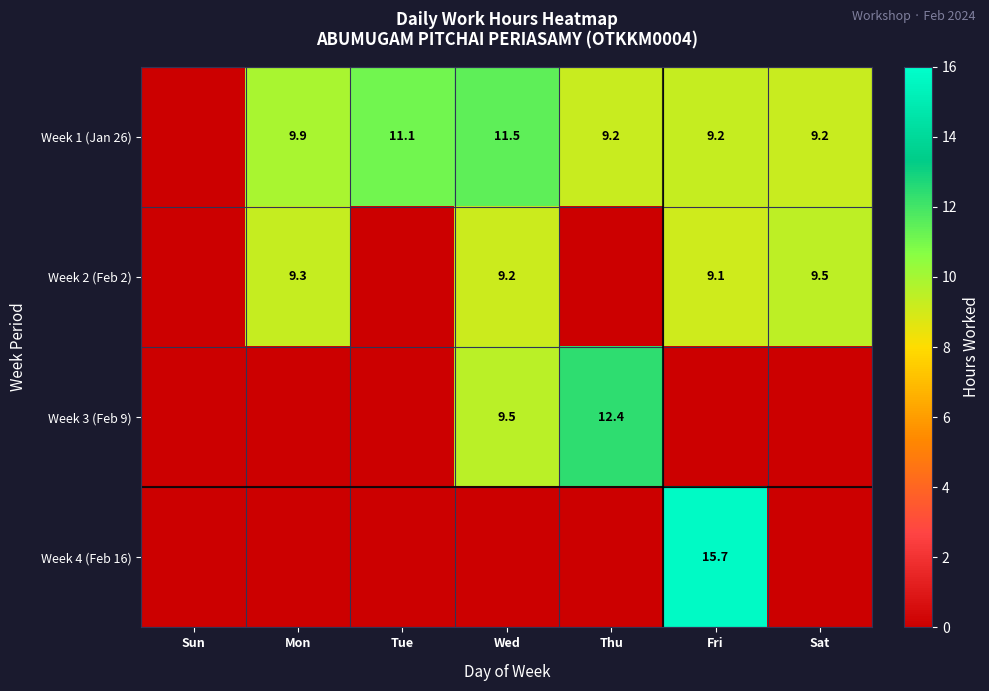

The Week 2 (Feb 2) series shows 9.3 at Mon. True or false?

True